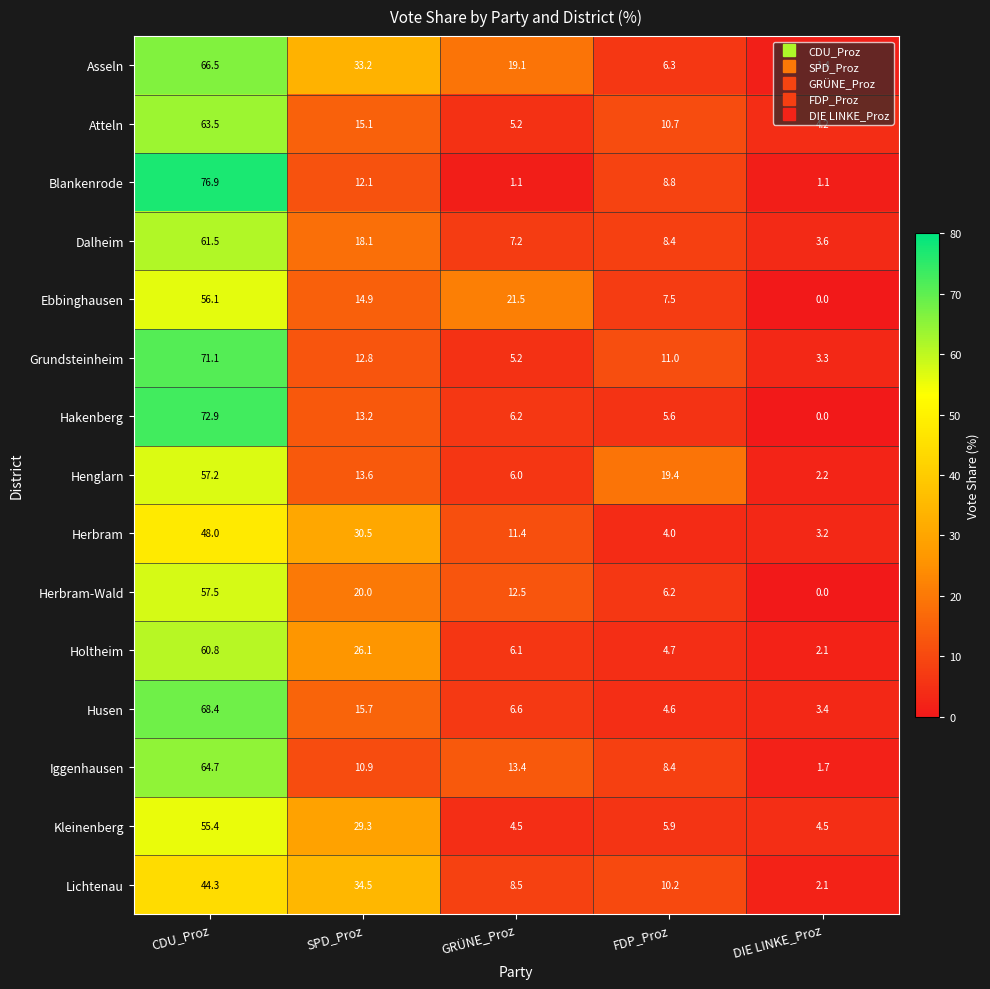

List the labels in order of Husen value, largest first.

CDU_Proz, SPD_Proz, GRÜNE_Proz, FDP_Proz, DIE LINKE_Proz